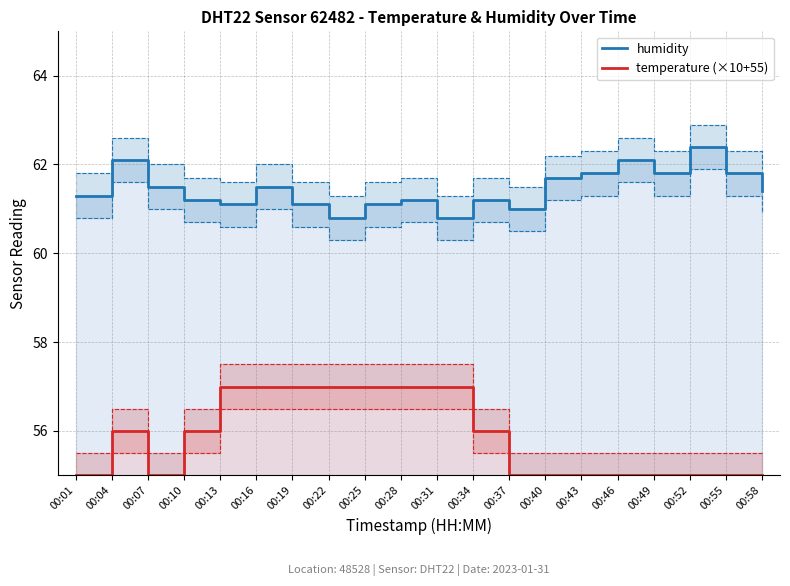

True or false: humidity and temperature (×10+55) cross at least once.

False